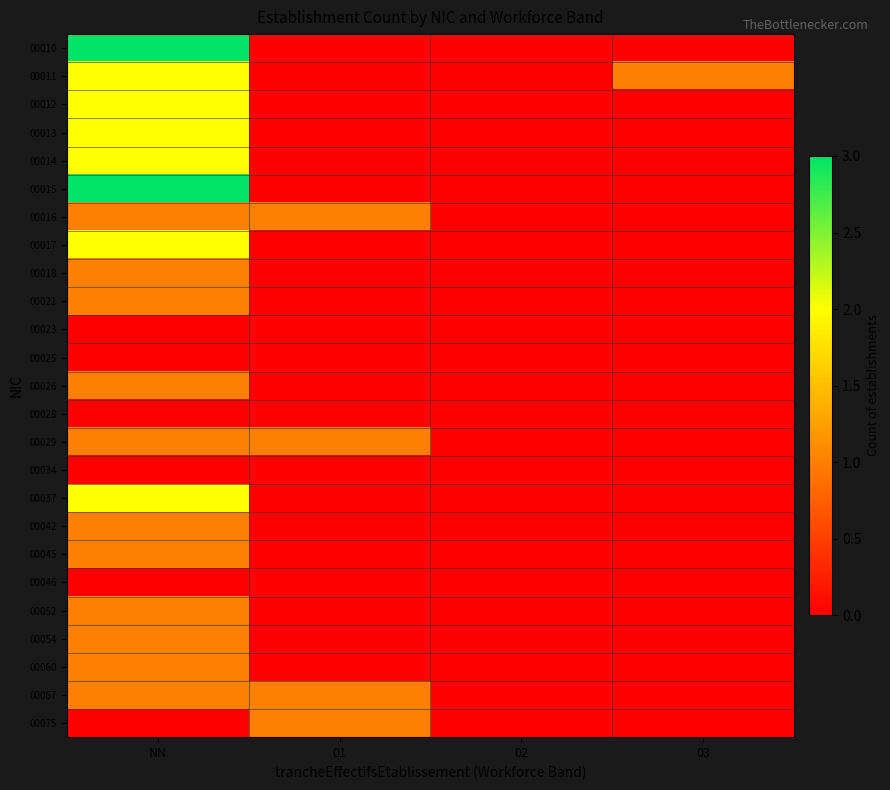

How many series are shown in this chart?

25